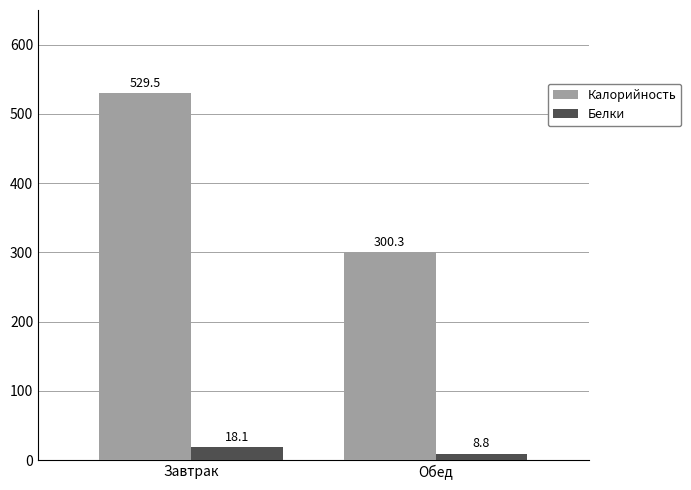

At which category does the chart reach its peak across all series?

Завтрак